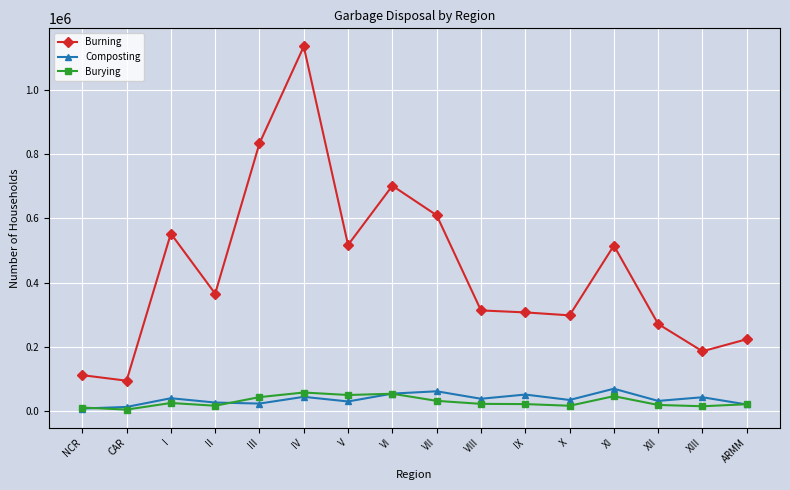

True or false: Burning has a value of 701117 at VI.

True